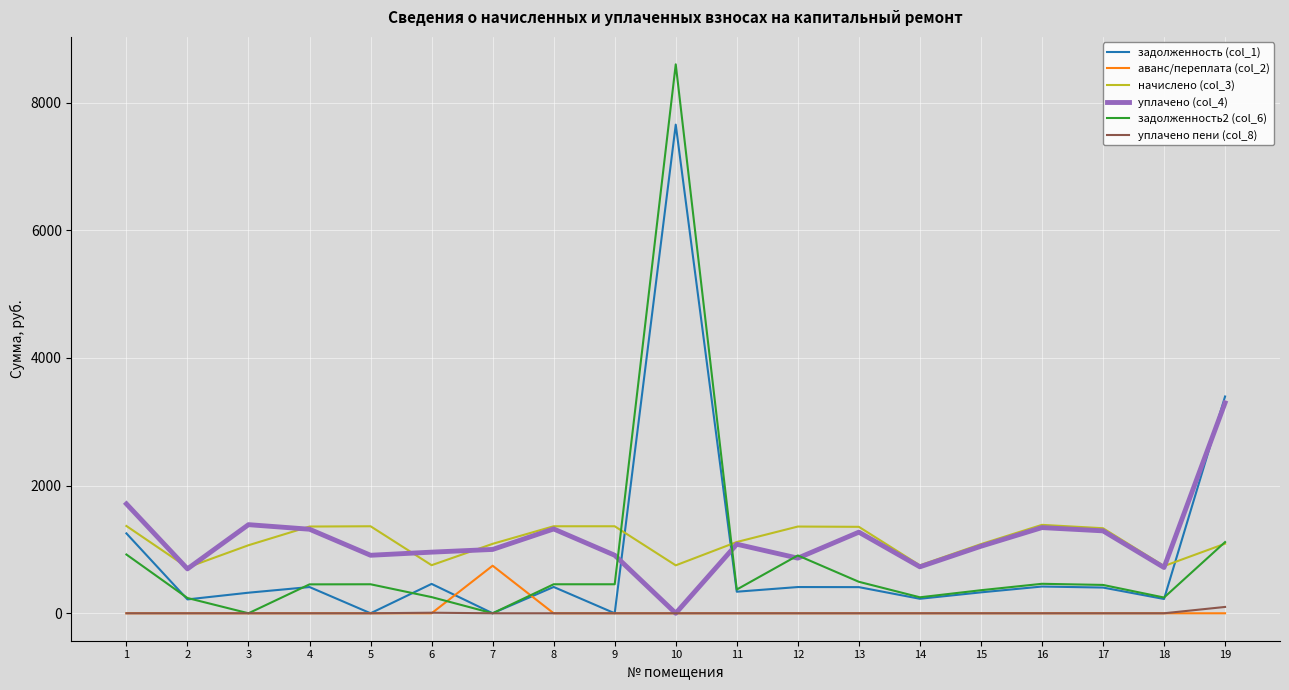

What are all the series names shown in the legend?

задолженность (col_1), аванс/переплата (col_2), начислено (col_3), уплачено (col_4), задолженность2 (col_6), уплачено пени (col_8)